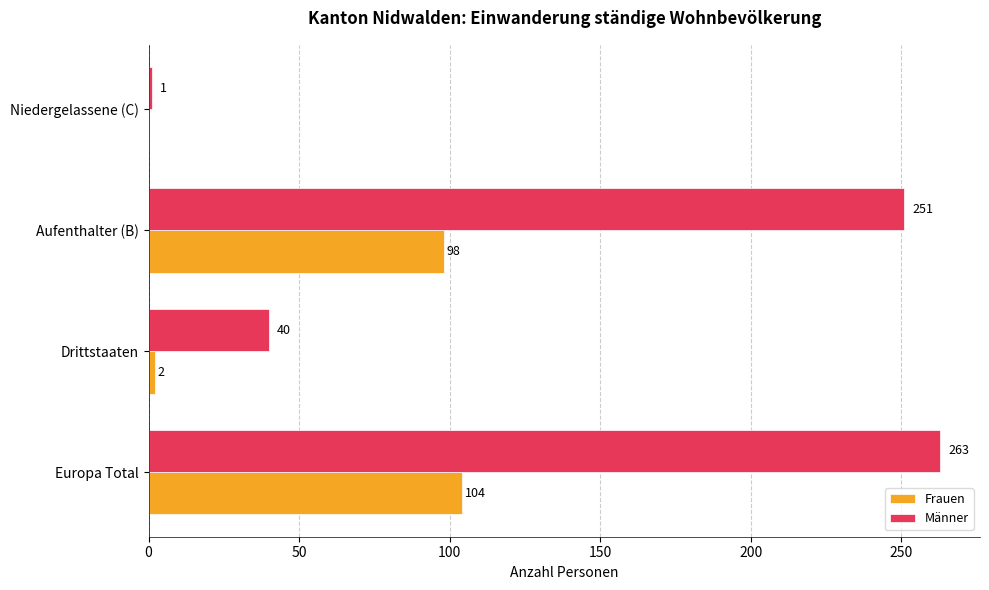

At which label is Frauen closest to 52?

Aufenthalter (B)